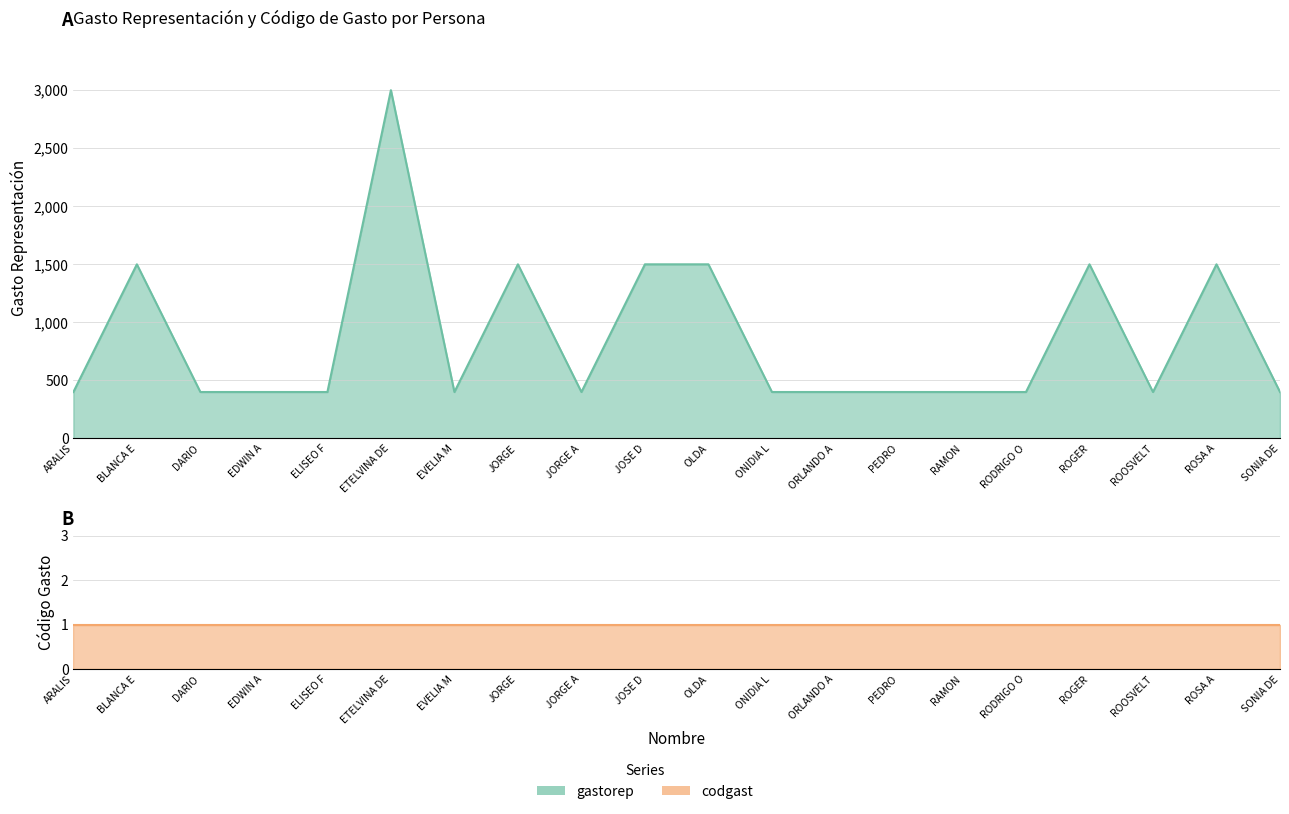

Which has a higher value, RAMON or ROGER?

ROGER